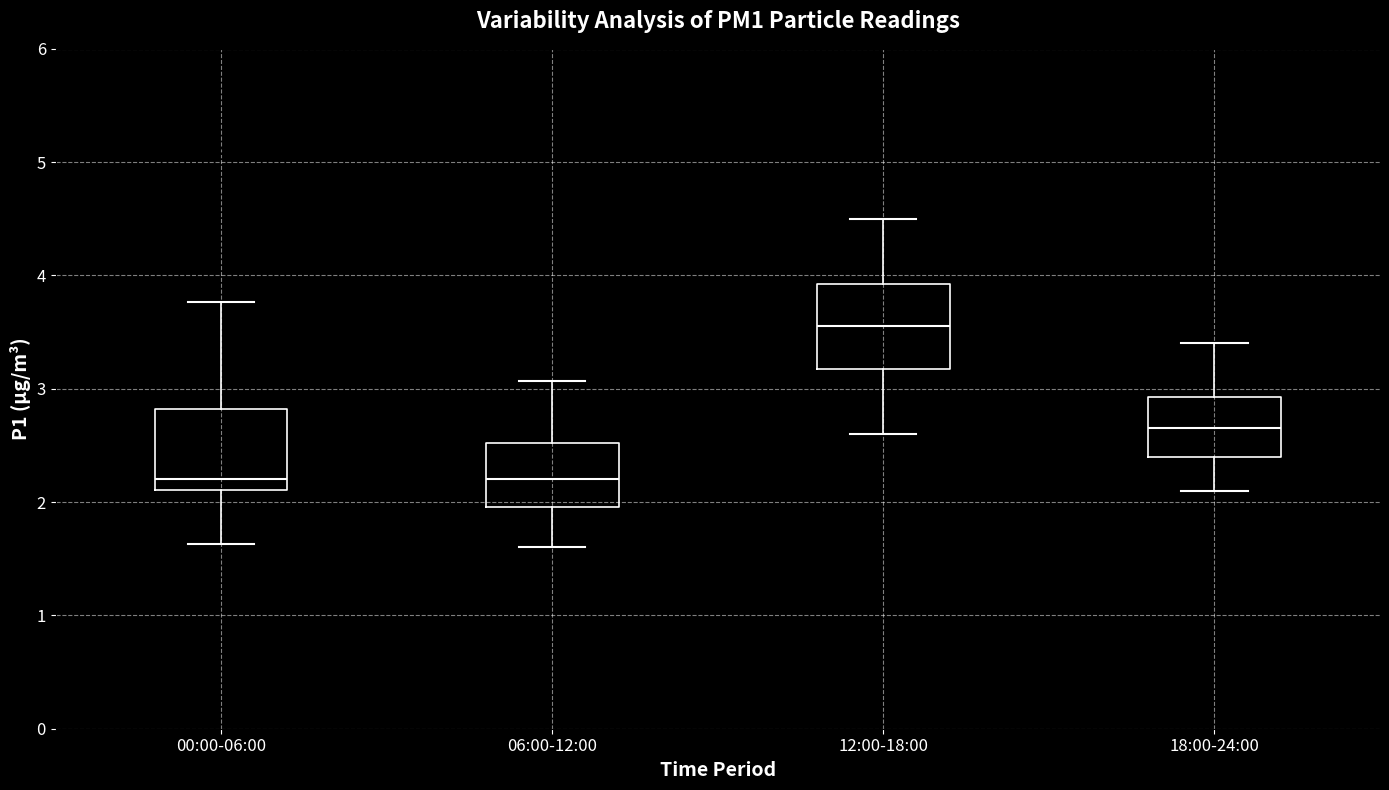

Where does the lower whisker of the box for 18:00-24:00 end on the y-axis? The values are not printed on the chart, so give them approximately, as read against the axis.

2.1